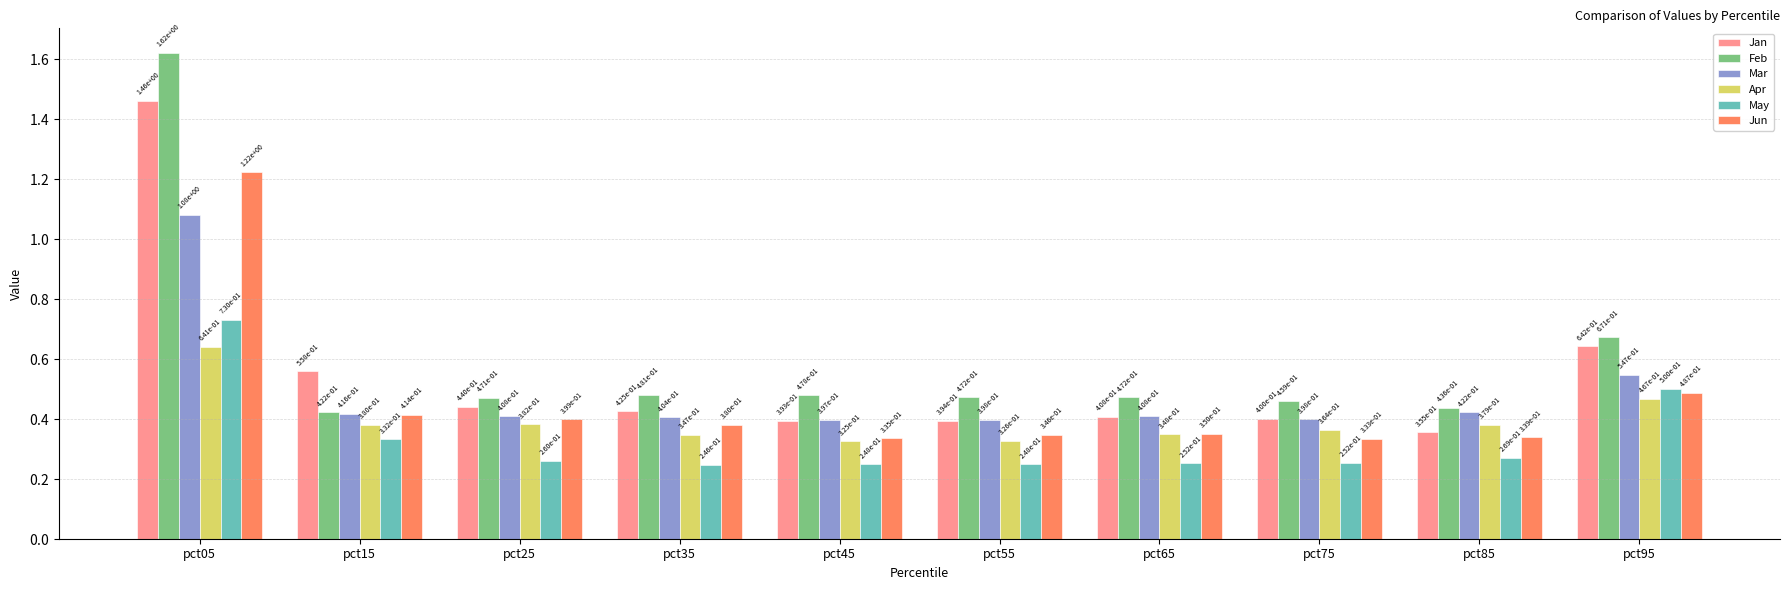

True or false: Apr has a value of 0.2 at pct55.

False